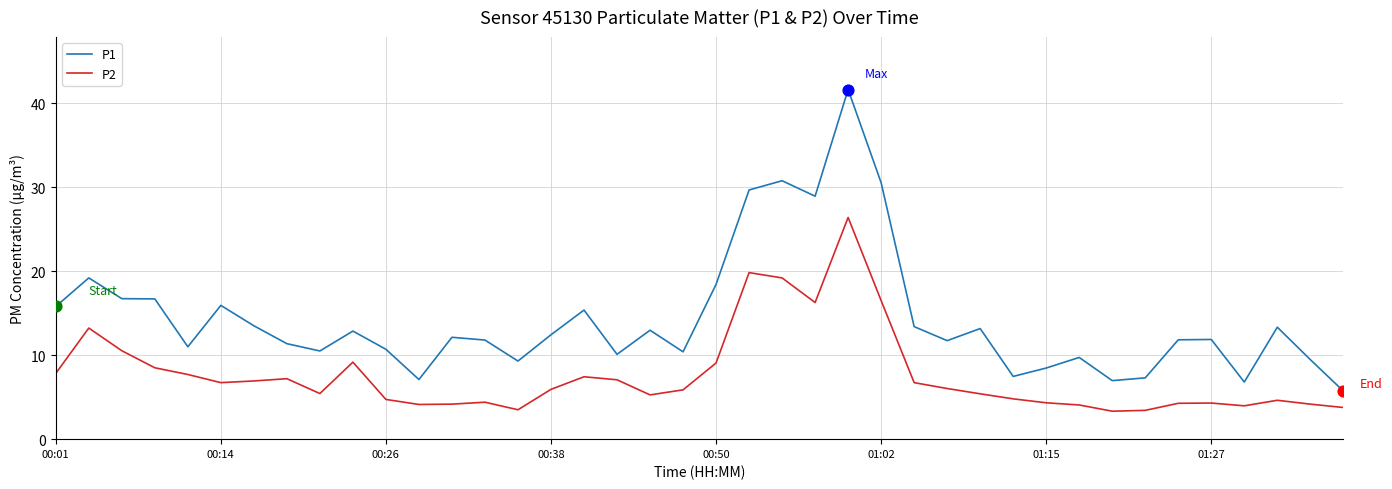

Which series has the widest spread of values?

P1